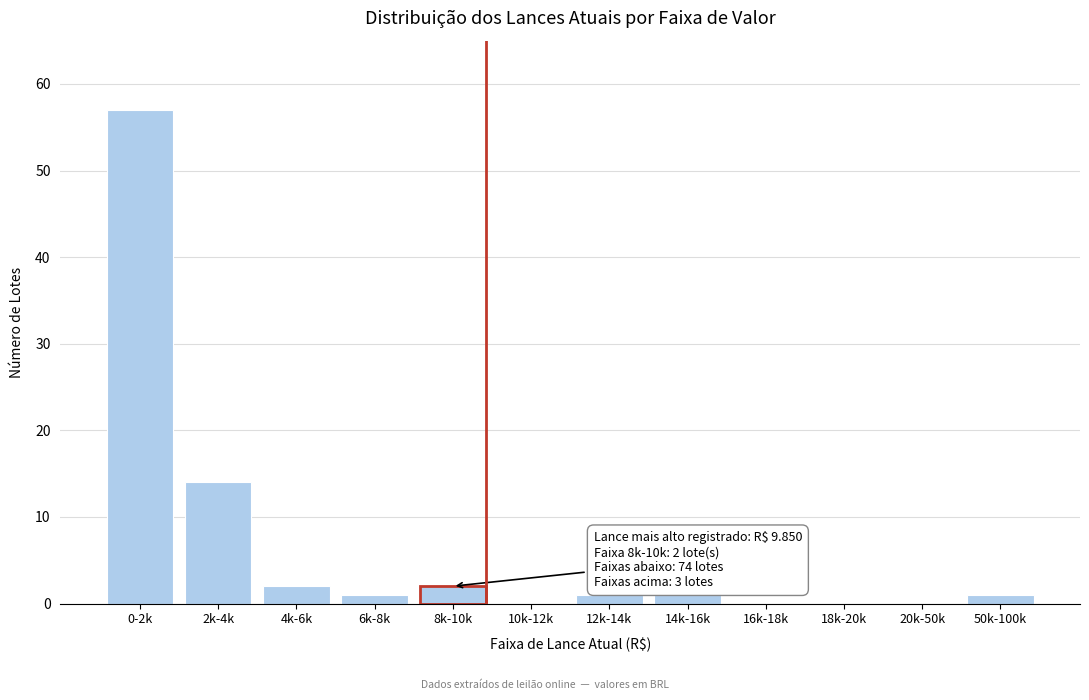

Reading left to right, extract all data points from this chart.

0-2k=57	2k-4k=14	4k-6k=2	6k-8k=1	8k-10k=2	10k-12k=0	12k-14k=1	14k-16k=1	16k-18k=0	18k-20k=0	20k-50k=0	50k-100k=1